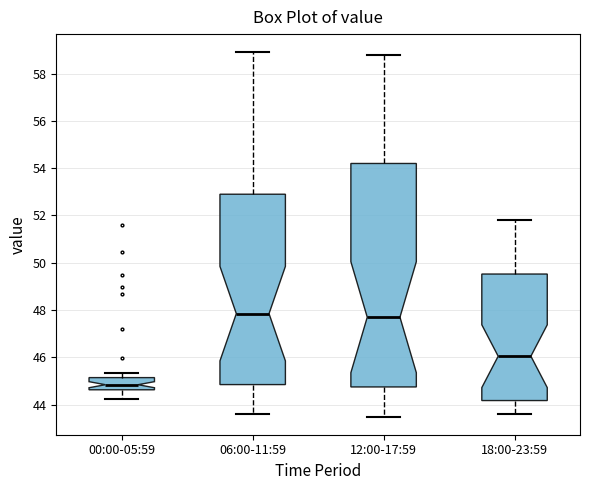

Comparing the boxes themselves (not the whiskers), which one is the tallest?

12:00-17:59